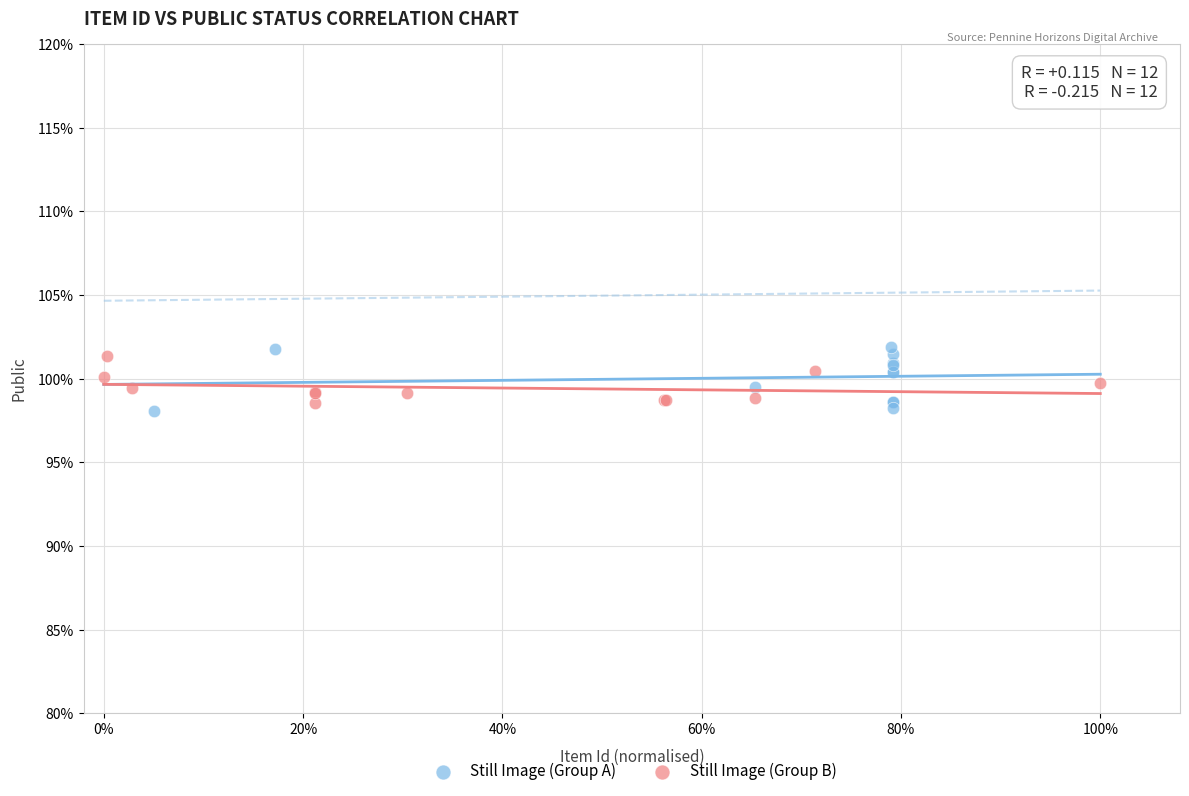

Which series reaches the minimum Y coordinate?

Still Image (Group A)